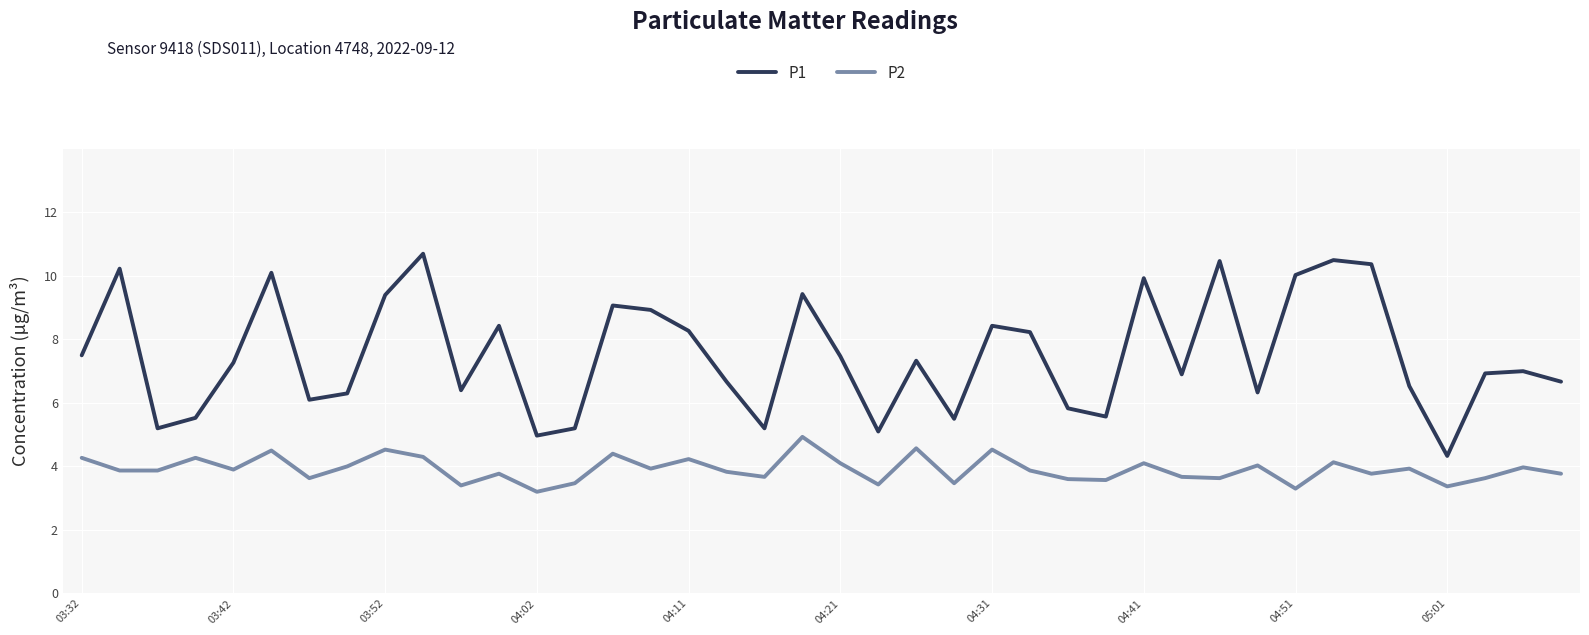

What is the difference between the maximum and minimum values in the P2 series?

1.7